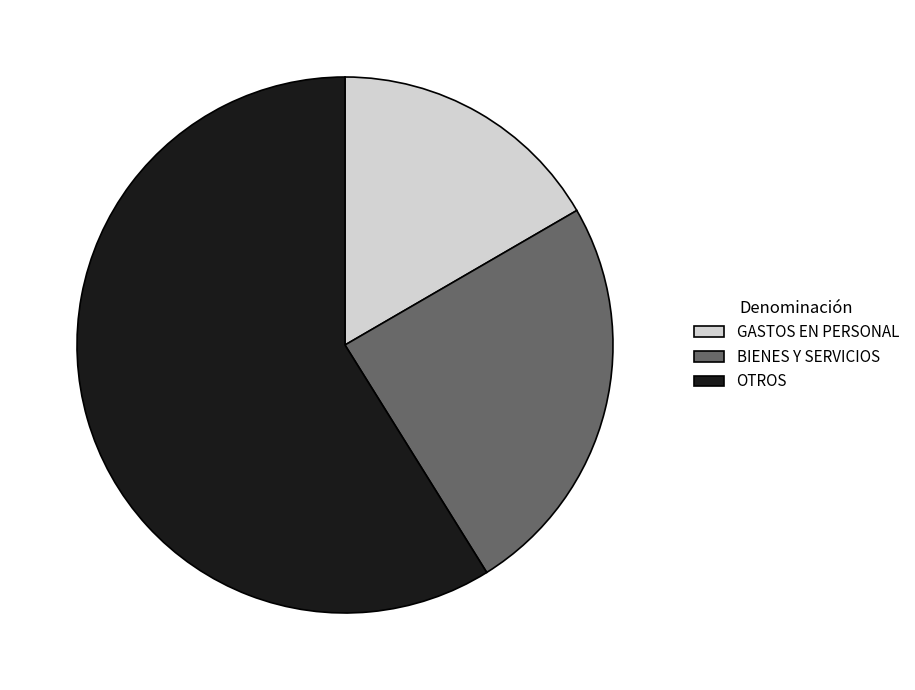

Does any single category account for the majority?

Yes